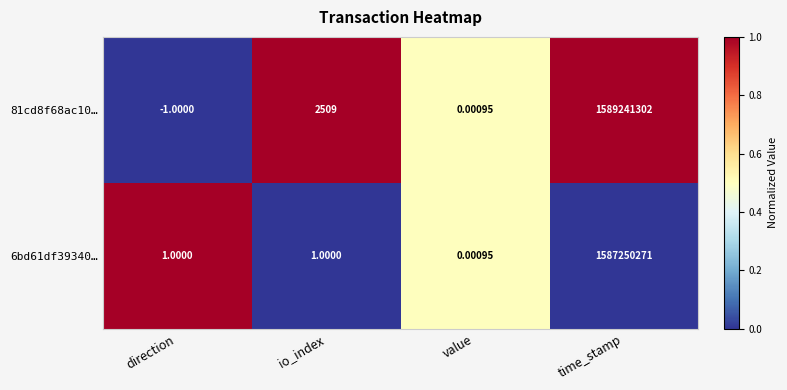

At which category is the sum across all series the highest?

time_stamp